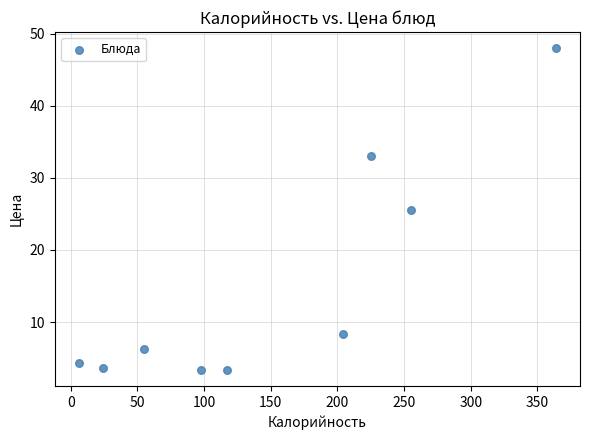

What Y value in the scatter plot is closest to 25?

25.6